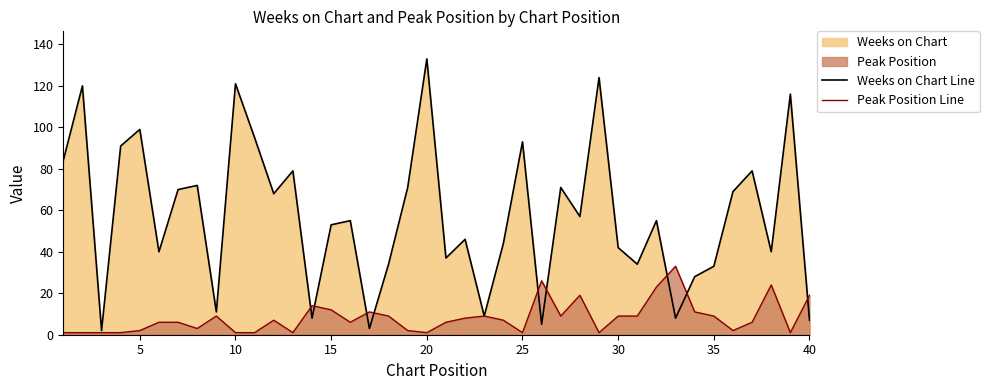

What is the maximum value for Weeks on Chart Line?

133